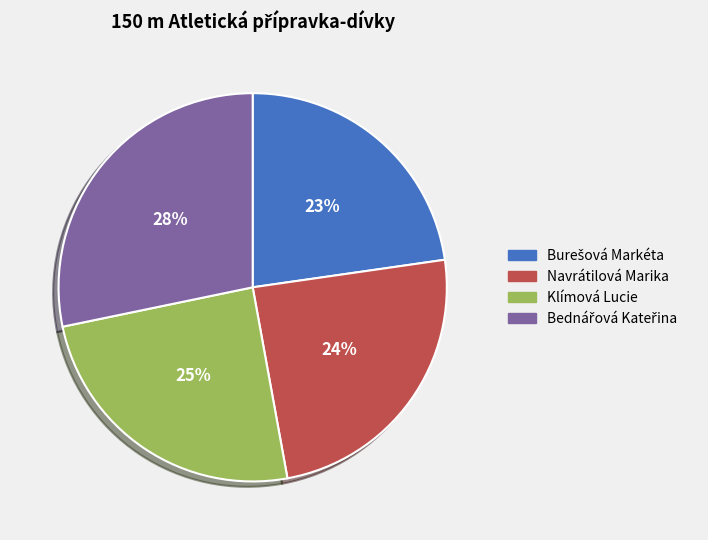

To the nearest percent, what is the average slice percentage?

25%